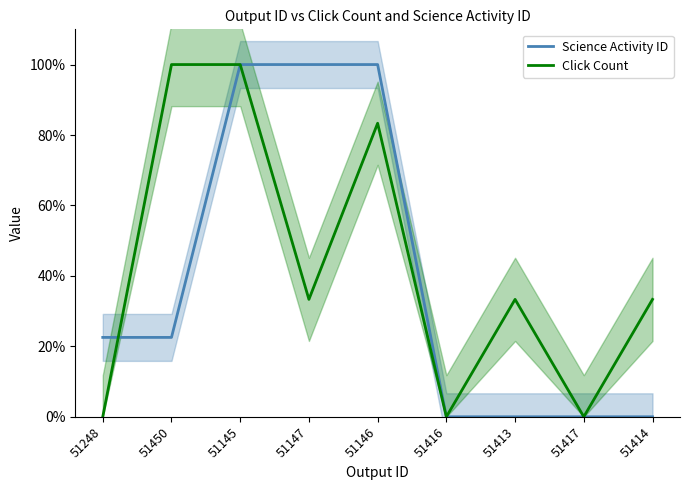

Is it true that Science Activity ID equals 0.0 at 51416?

True